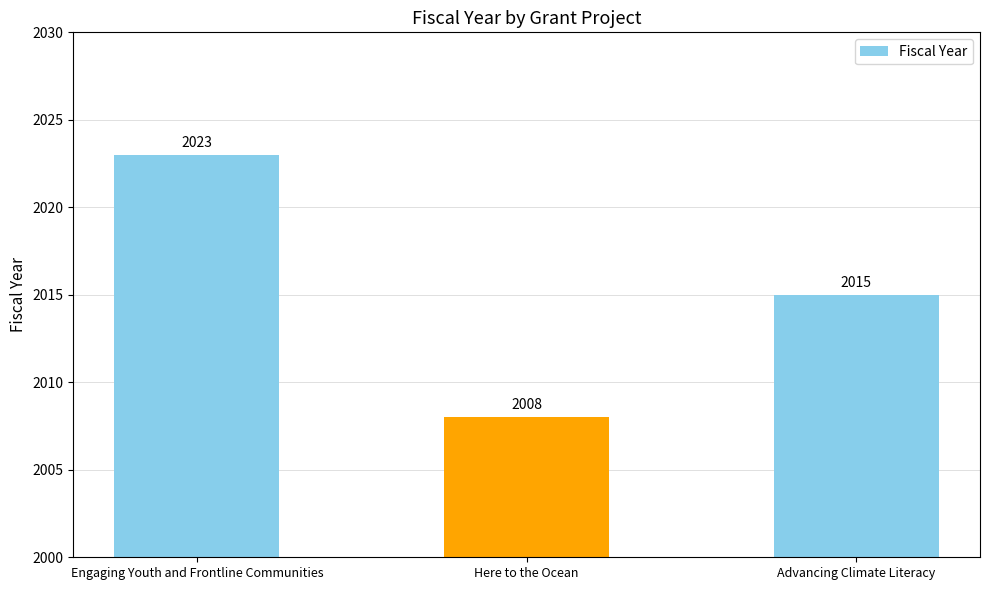

True or false: the data shows 1364 at Advancing Climate Literacy.

False